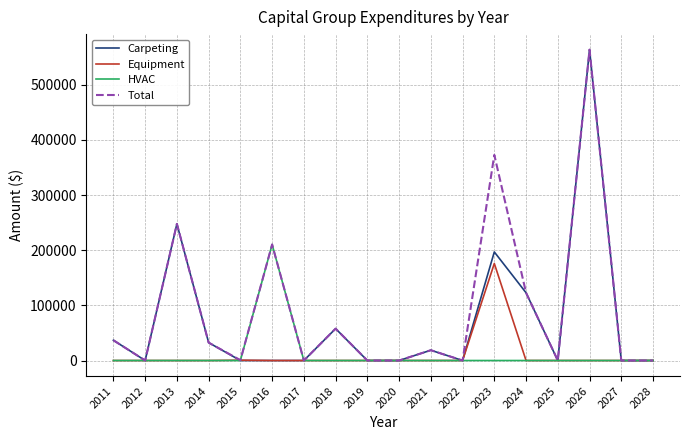

Between 2011 and 2016, which series saw the biggest shift?

HVAC